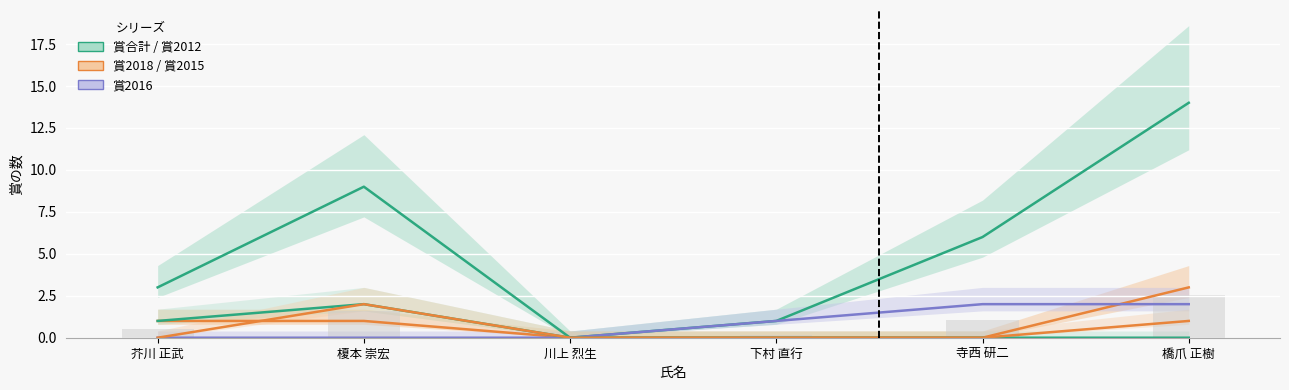

Is it true that 賞2016 equals -1 at 芥川 正武?

False